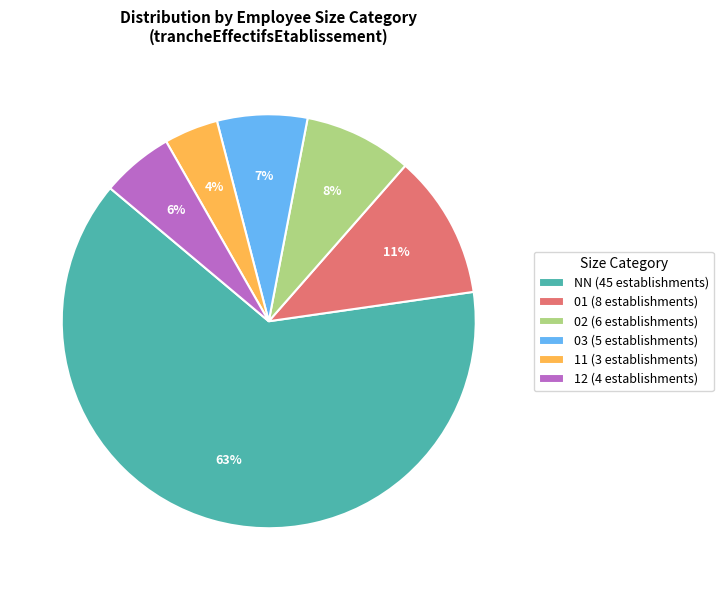

How many slices are in this pie chart?

6